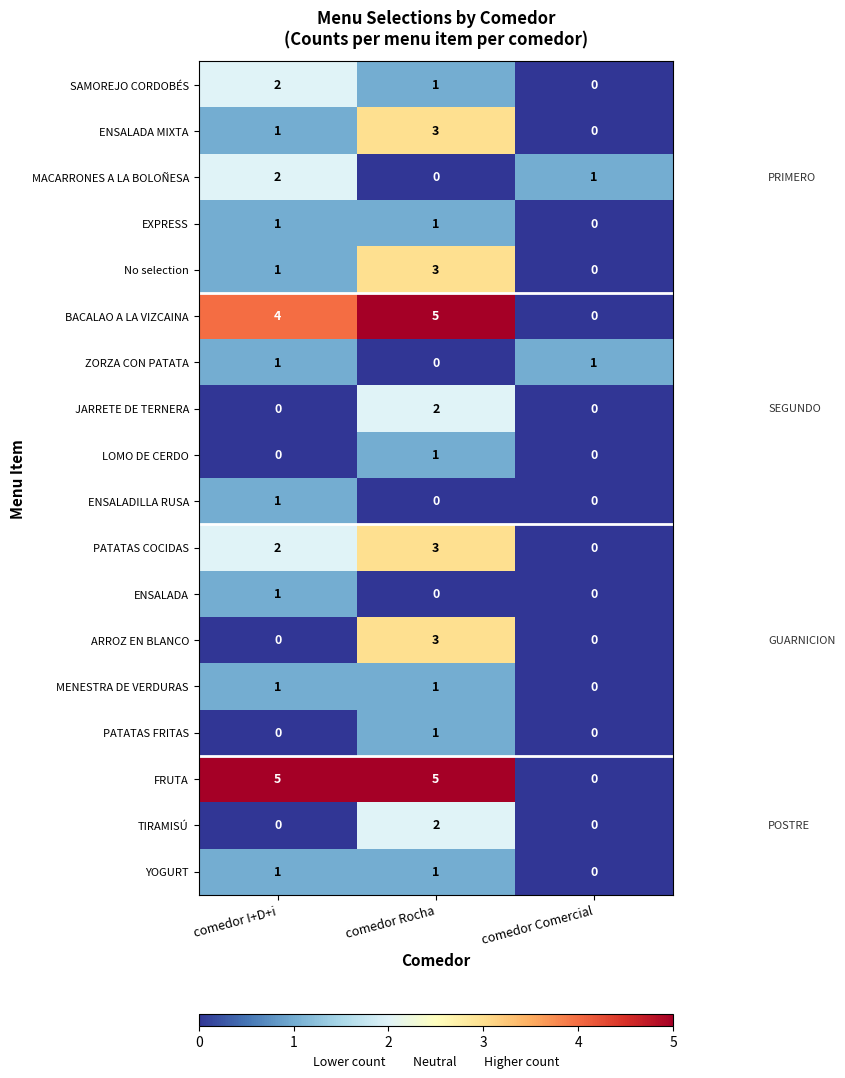

What is the difference between the ARROZ EN BLANCO values at comedor Comercial and comedor Rocha?

3